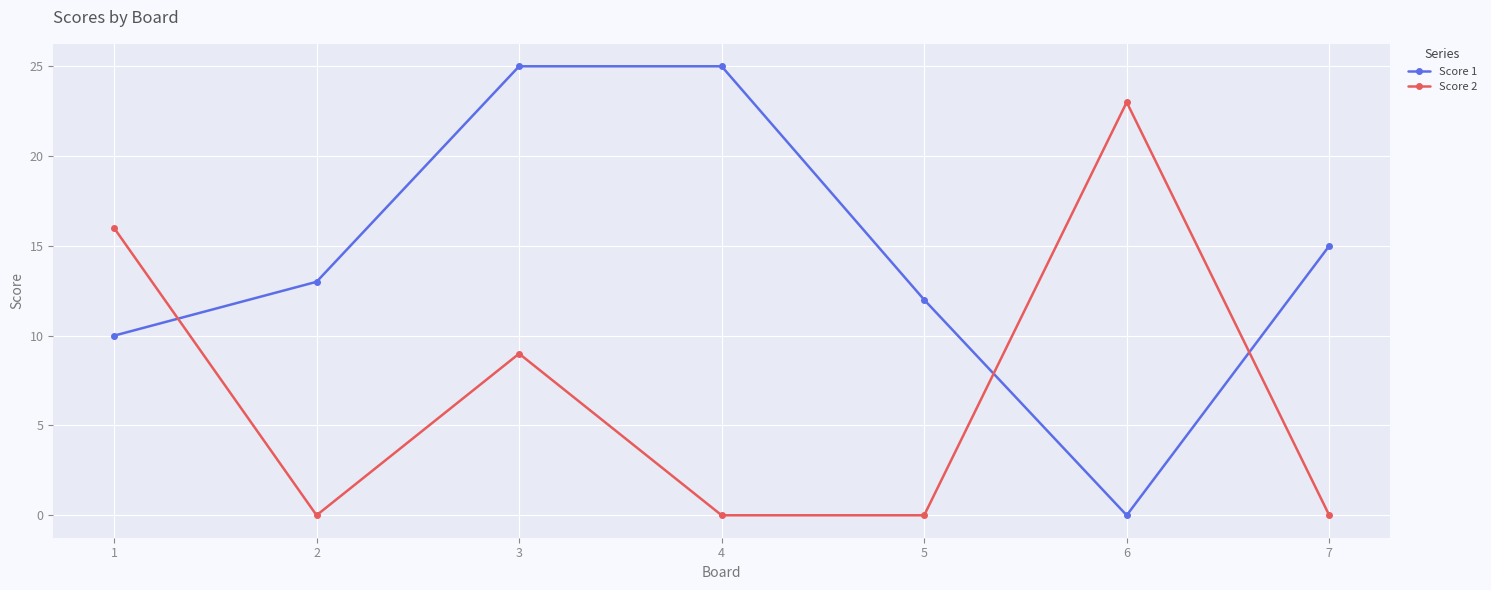

Which series has the largest total across all categories?

Score 1